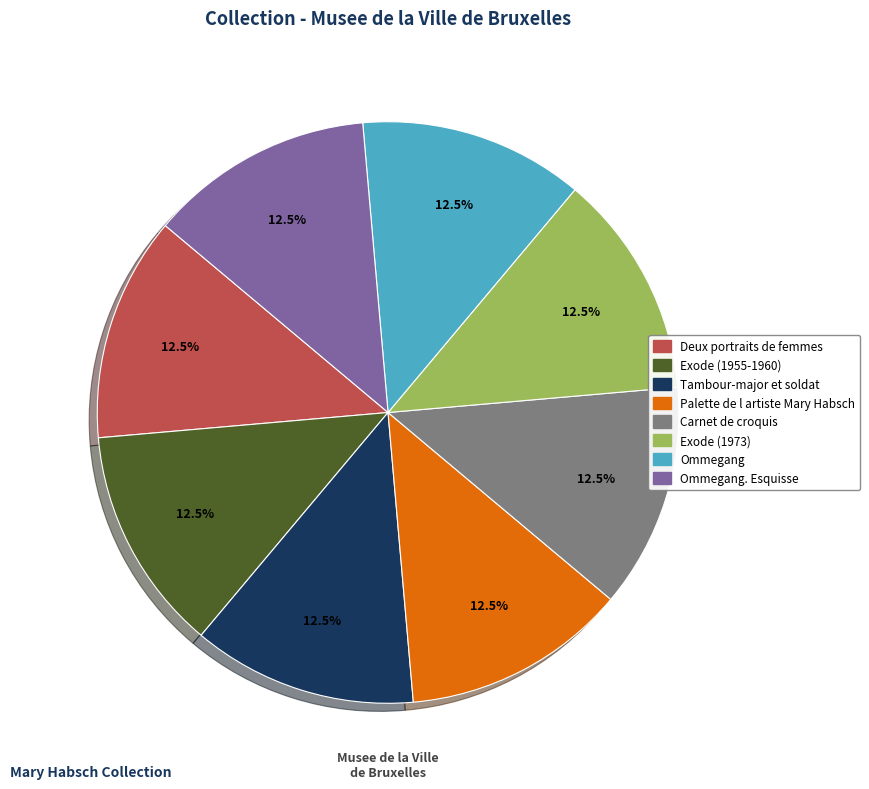

Does any single category account for the majority?

No